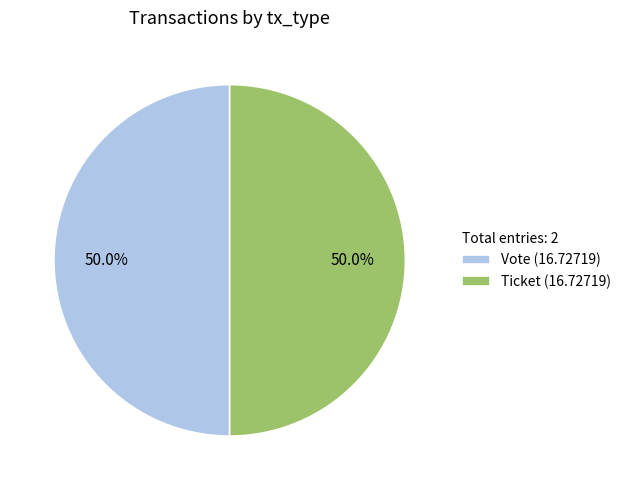

What is the ratio of the value at Ticket (16.72719) to the value at Vote (16.72719)?

1.0